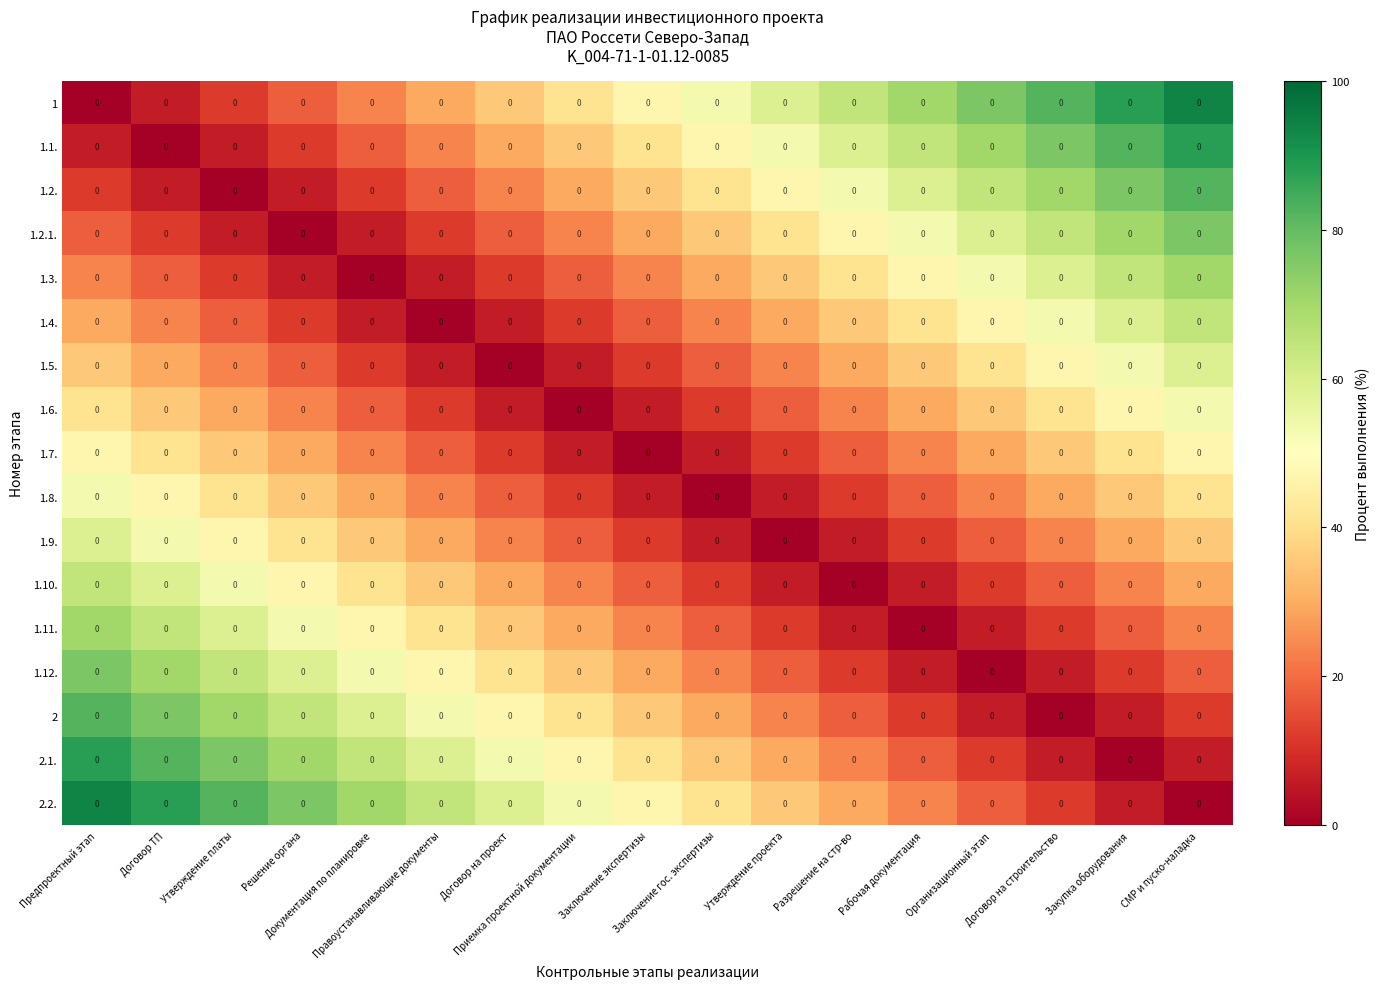

What is the sum of all 1.5. values?

447.1